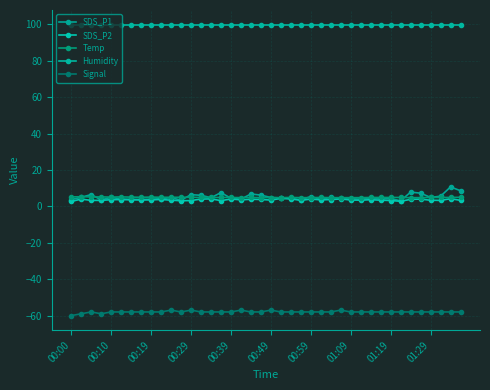

How many distinct data groups are displayed?

5